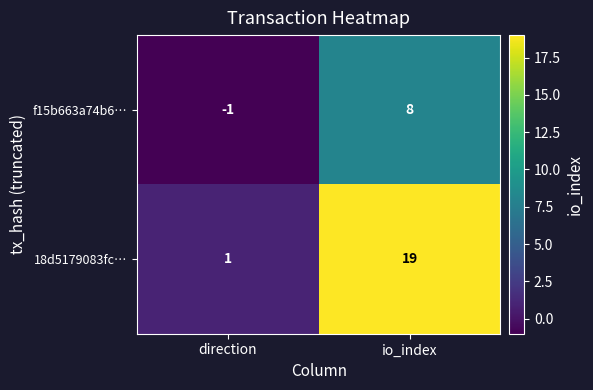

Which category has the highest value in the f15b663a74b6… series?

io_index